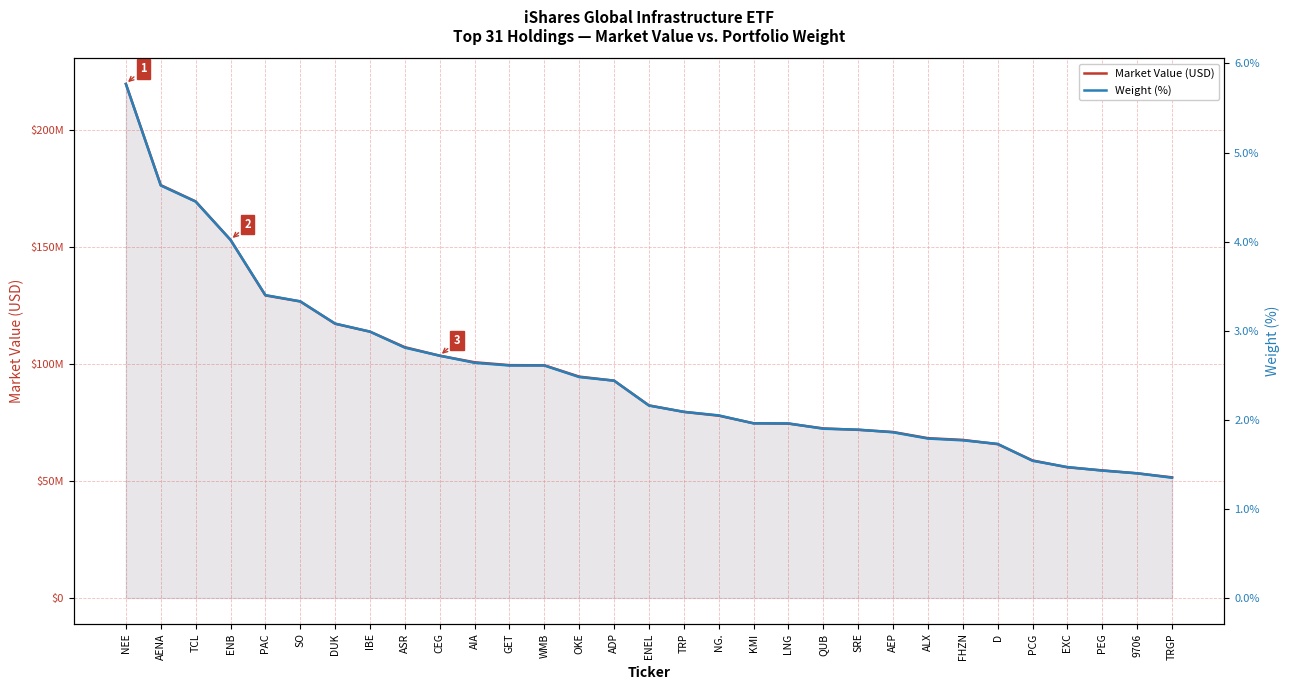

At which label is Weight (%) closest to 3?

IBE